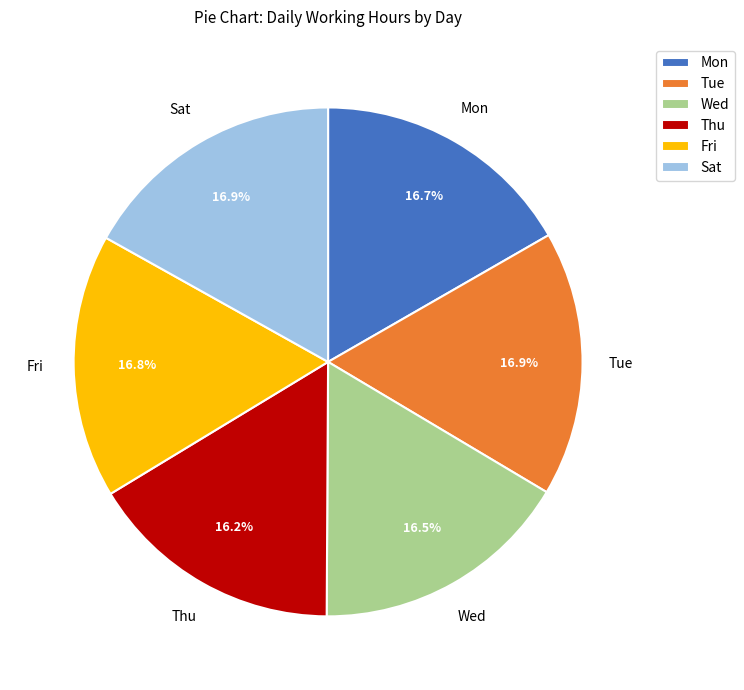

What is the ratio of the value at Tue to the value at Wed?

1.0